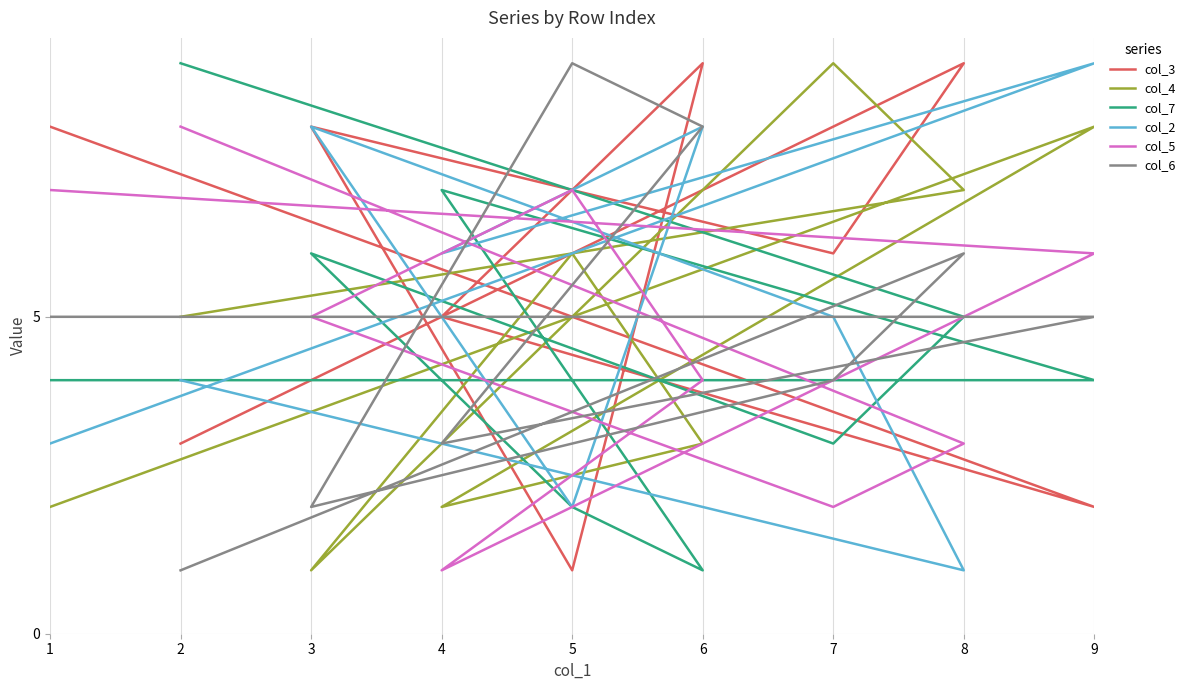

What is the difference between the maximum and second lowest values in the col_5 series?

6